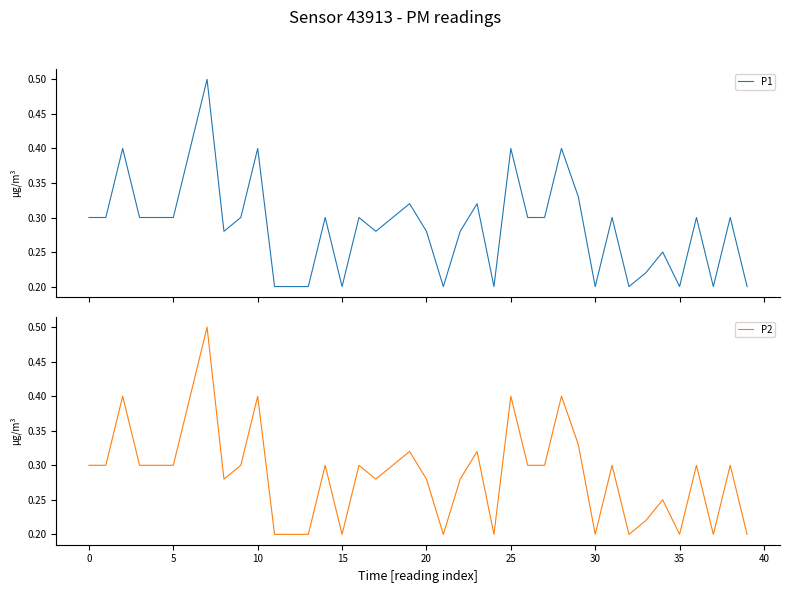

Reading left to right, transcribe all the data shown in this chart.

P1: 0.3	0.3	0.4	0.3	0.3	0.3	0.4	0.5	0.3	0.3	0.4	0.2	0.2	0.2	0.3	0.2	0.3	0.3	0.3	0.3	0.3	0.2	0.3	0.3	0.2	0.4	0.3	0.3	0.4	0.3	0.2	0.3	0.2	0.2	0.2	0.2	0.3	0.2	0.3	0.2
P2: 0.3	0.3	0.4	0.3	0.3	0.3	0.4	0.5	0.3	0.3	0.4	0.2	0.2	0.2	0.3	0.2	0.3	0.3	0.3	0.3	0.3	0.2	0.3	0.3	0.2	0.4	0.3	0.3	0.4	0.3	0.2	0.3	0.2	0.2	0.2	0.2	0.3	0.2	0.3	0.2